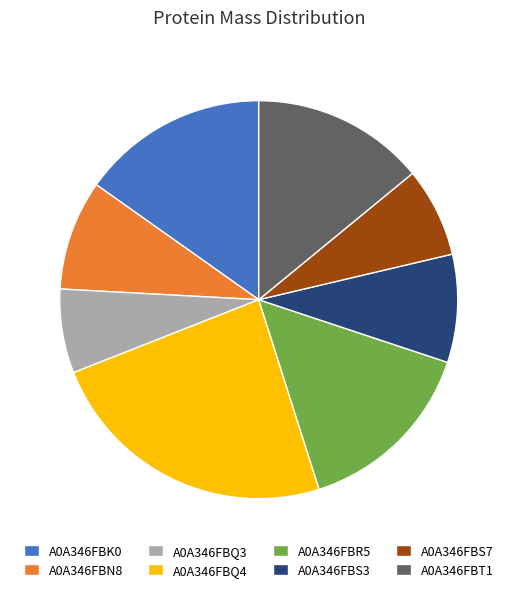

How many segments does this pie chart have?

8